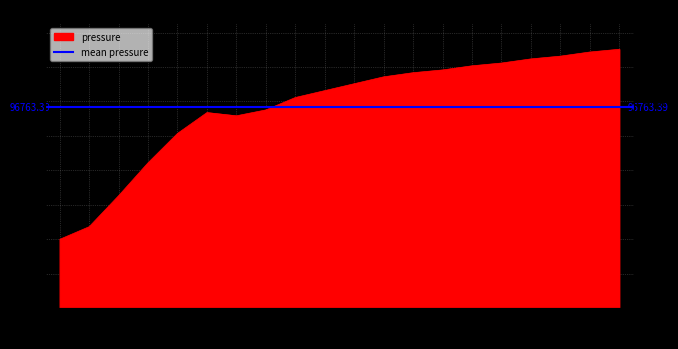

True or false: the data shows 184.1 at 01:05.

False